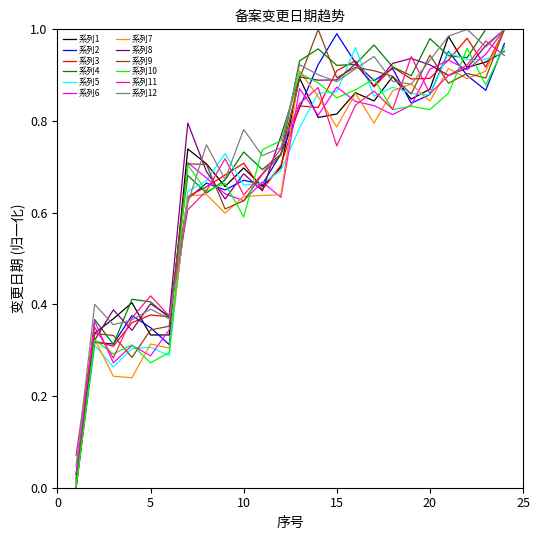

What are all the series names shown in the legend?

系列1, 系列2, 系列3, 系列4, 系列5, 系列6, 系列7, 系列8, 系列9, 系列10, 系列11, 系列12